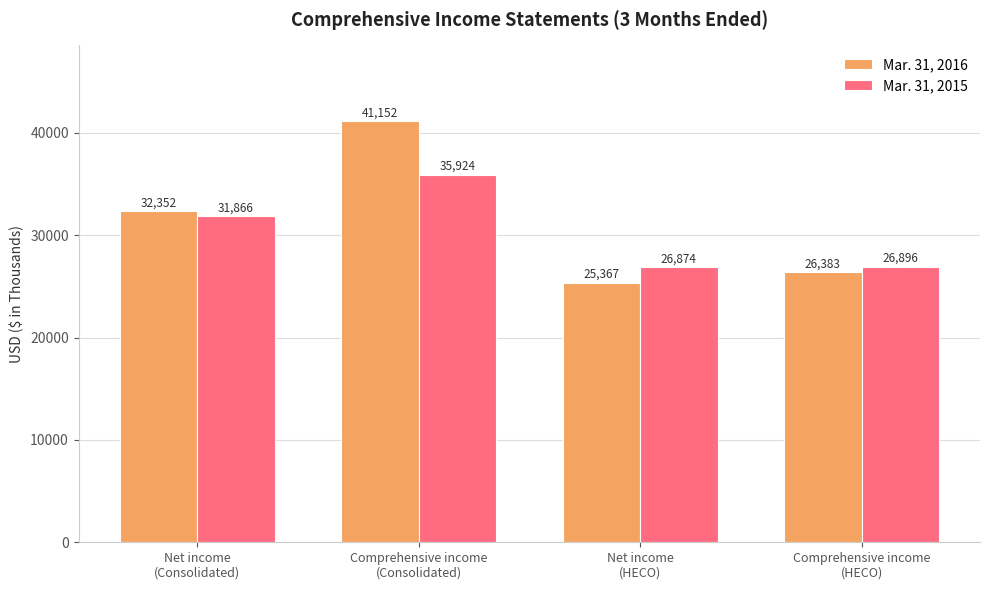

What is the sum of the Mar. 31, 2016 values at Net income
(Consolidated) and Comprehensive income
(HECO)?

58735